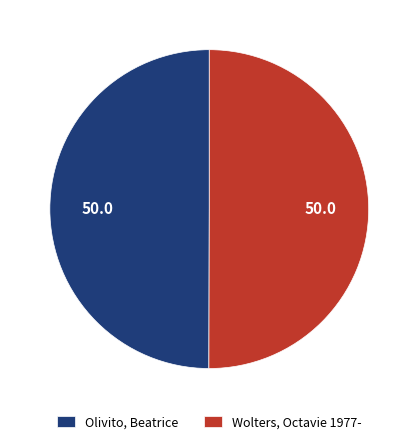

What is the ratio of the value at Wolters, Octavie 1977- to the value at Olivito, Beatrice?

1.0